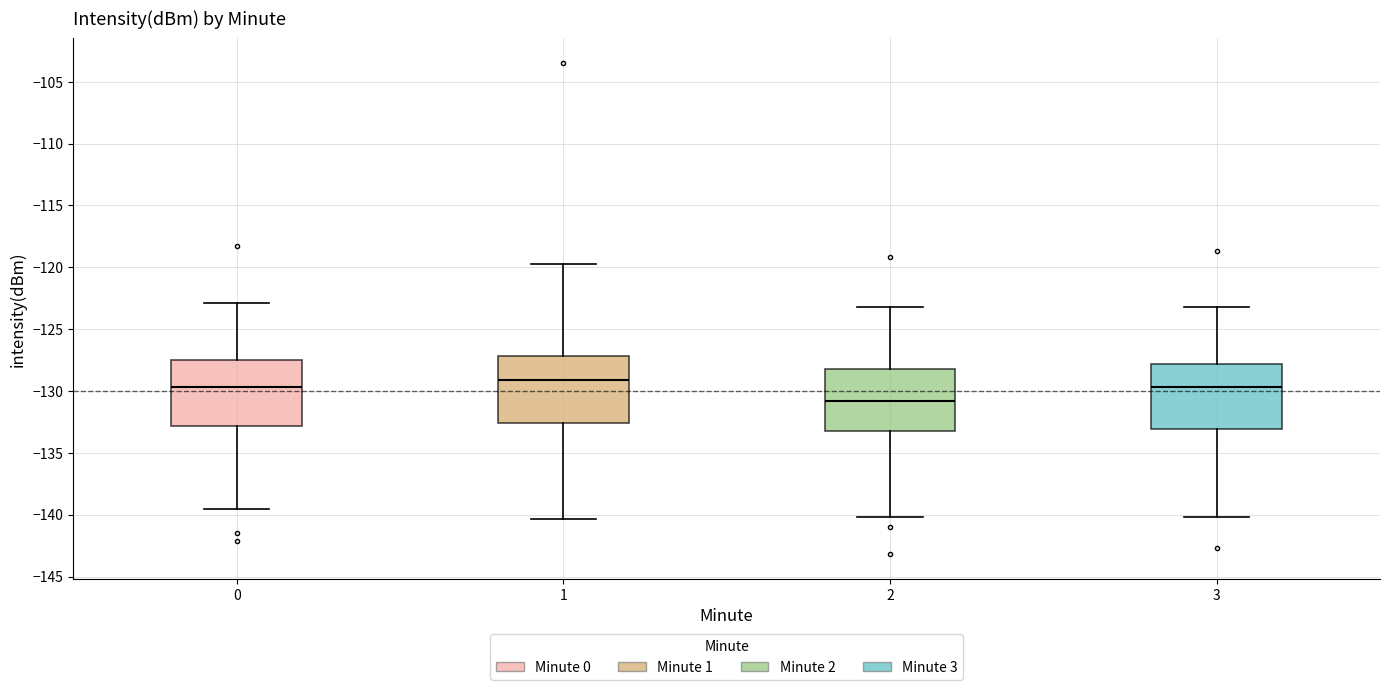

Where does the upper whisker of the box at x = 3 end on the y-axis? The values are not printed on the chart, so give them approximately, as read against the axis.

-123.0